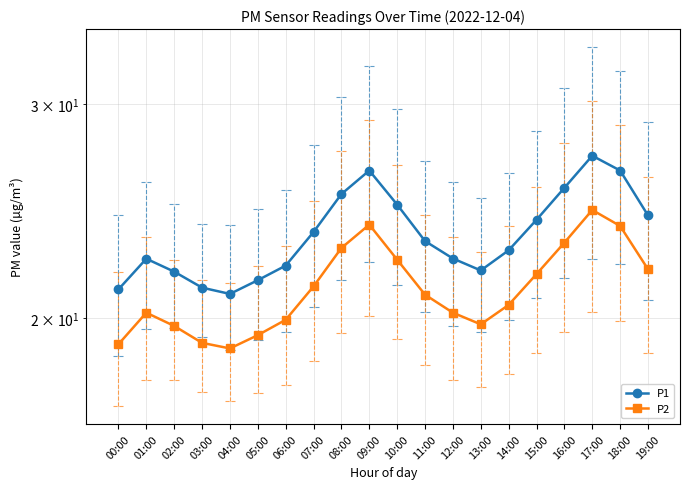

What is the label of the 20th point from the right?

00:00